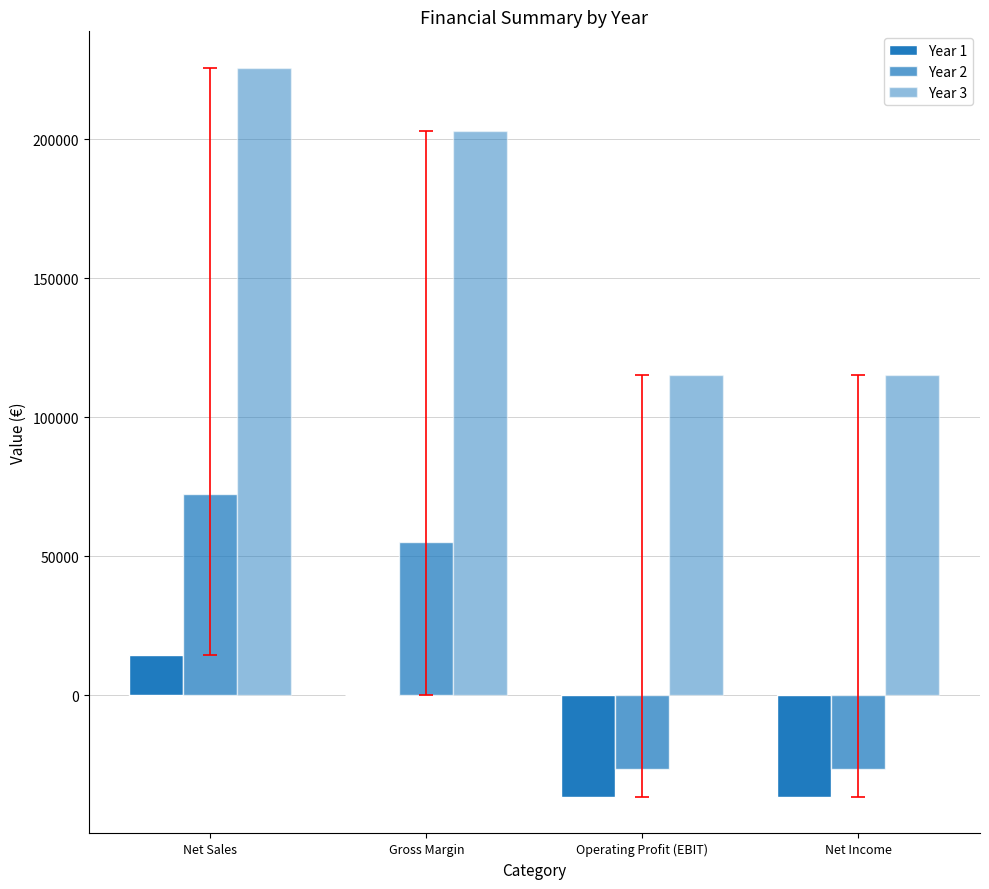

What is the total value across all series at Gross Margin?

258214.3